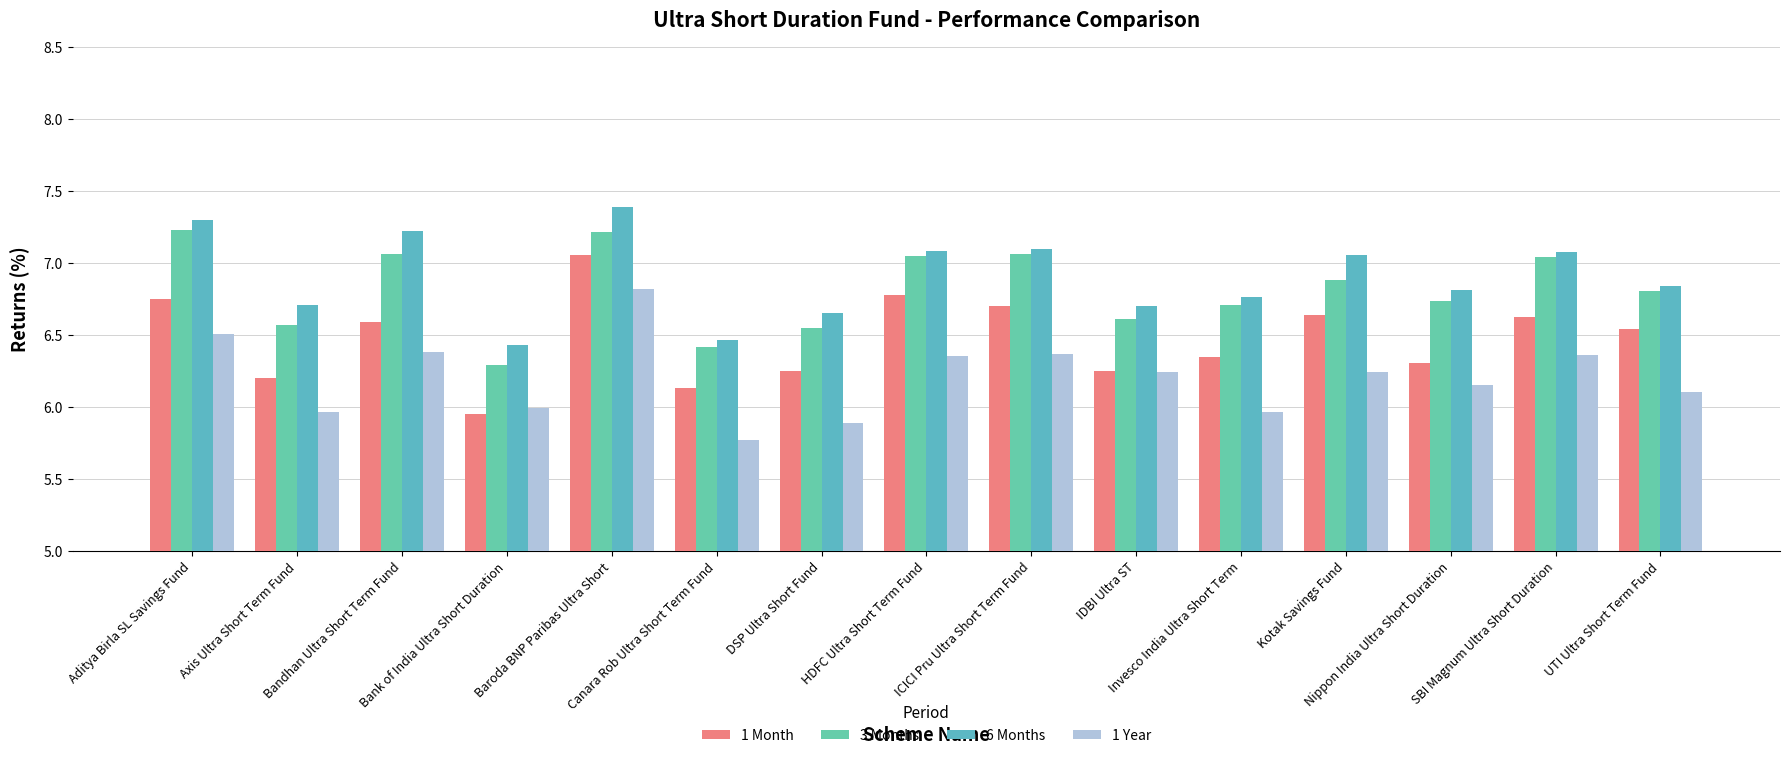

Count the number of categories in the chart.

15